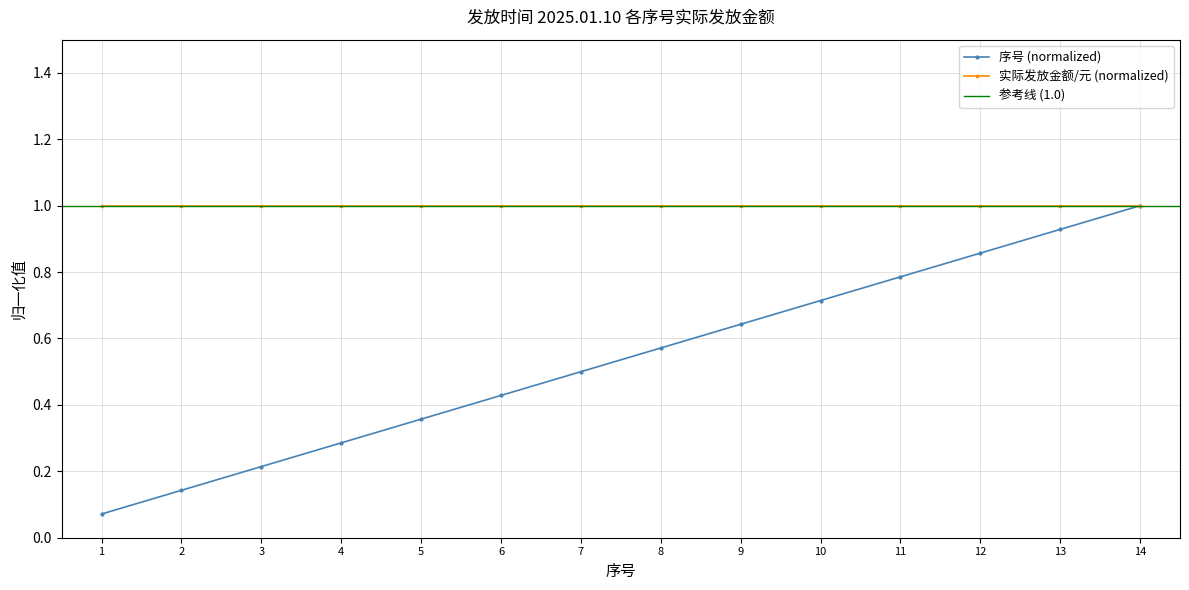

Is it true that the value at 4 is 0.3?

True